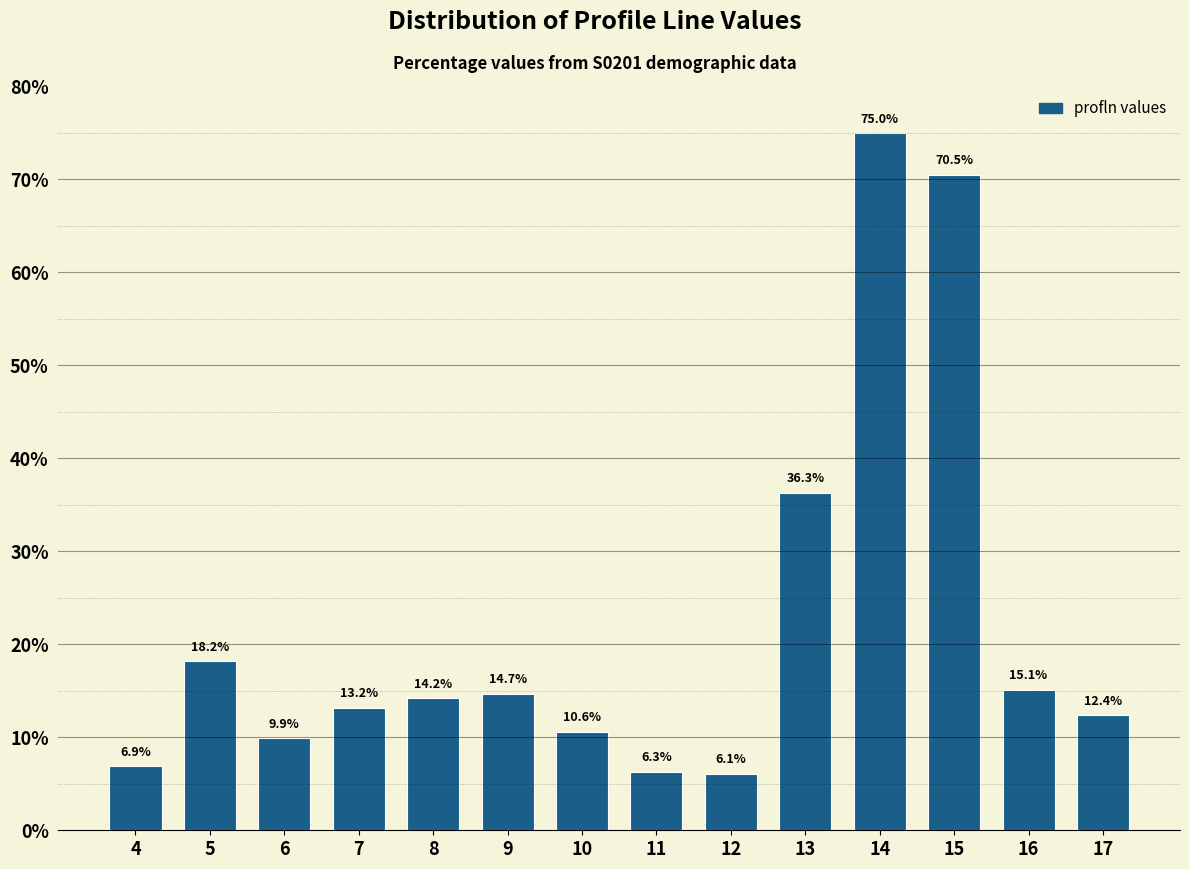

Reading left to right, list all the values displayed in this chart.

6.9	18.2	9.9	13.2	14.2	14.7	10.6	6.3	6.1	36.3	75.0	70.5	15.1	12.4